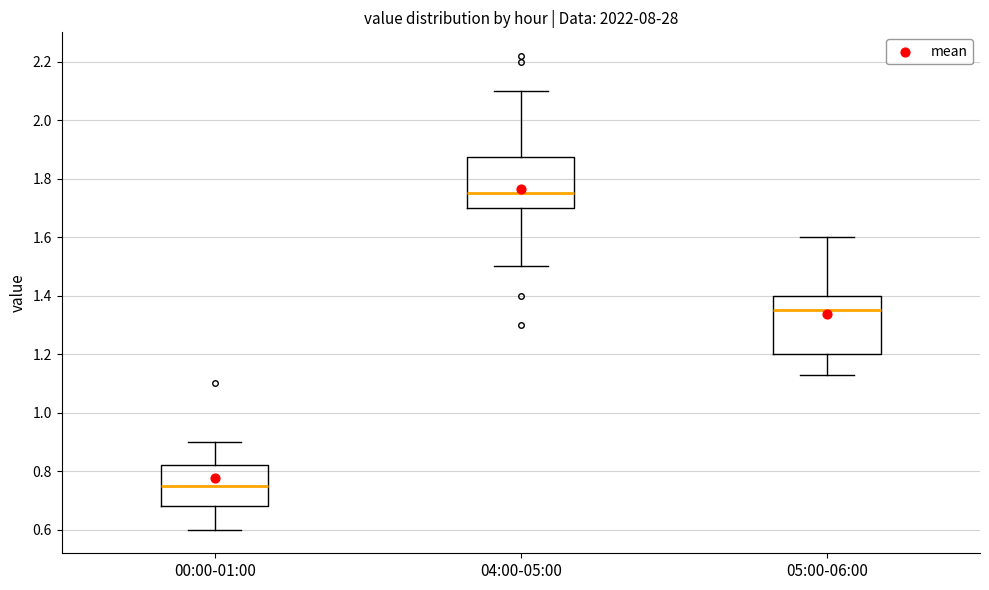

Where is the upper edge of the box for 00:00-01:00 on the y-axis? The values are not printed on the chart, so give them approximately, as read against the axis.

0.82